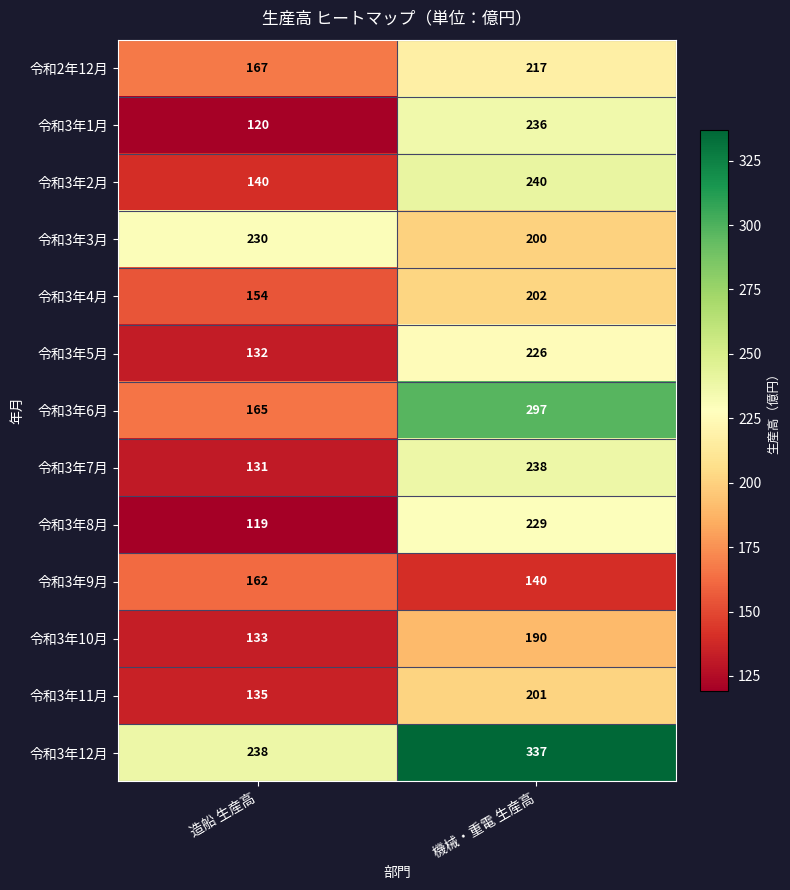

At how many categories does at least one series exceed 186?

2